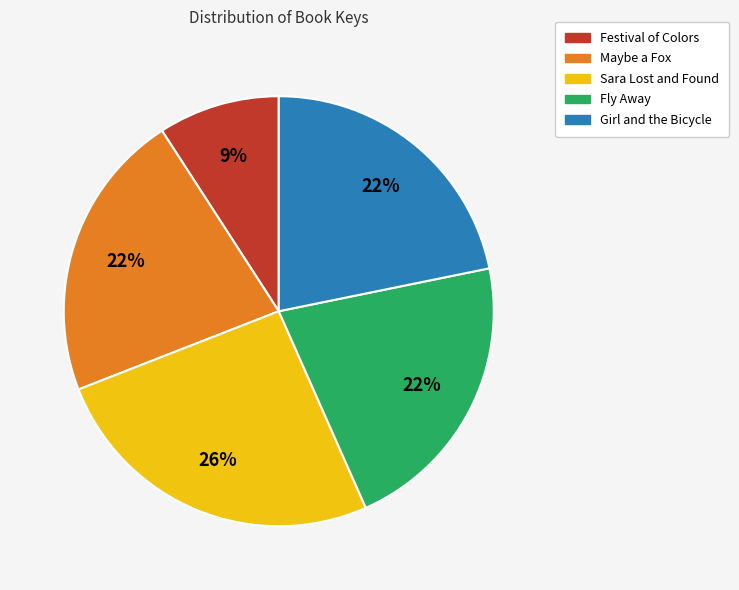

Between Festival of Colors and Girl and the Bicycle, which is larger?

Girl and the Bicycle